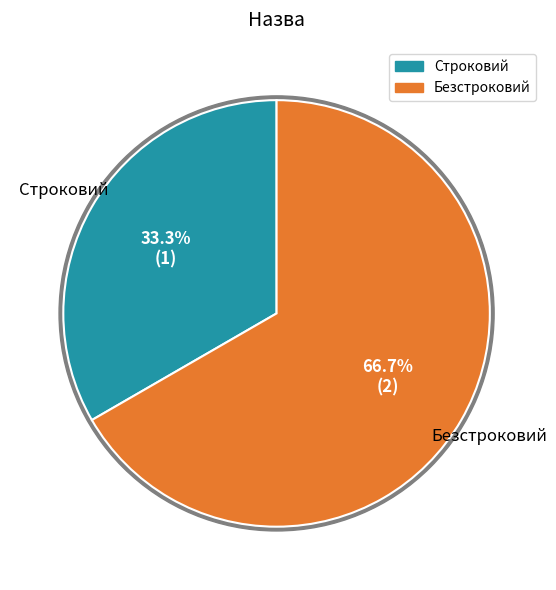

To the nearest percent, what is the combined percentage of Безстроковий and Строковий?

100%